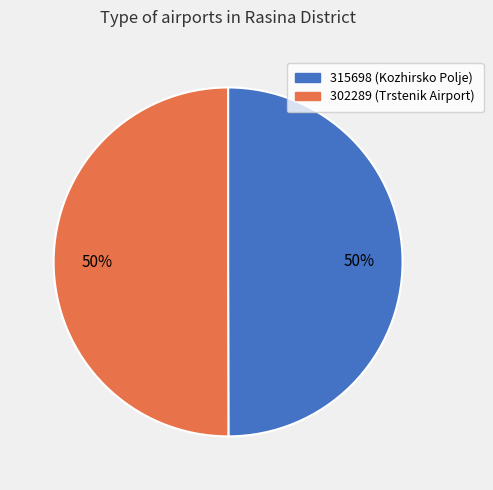

To the nearest percent, what percentage of the pie is 315698?

50%